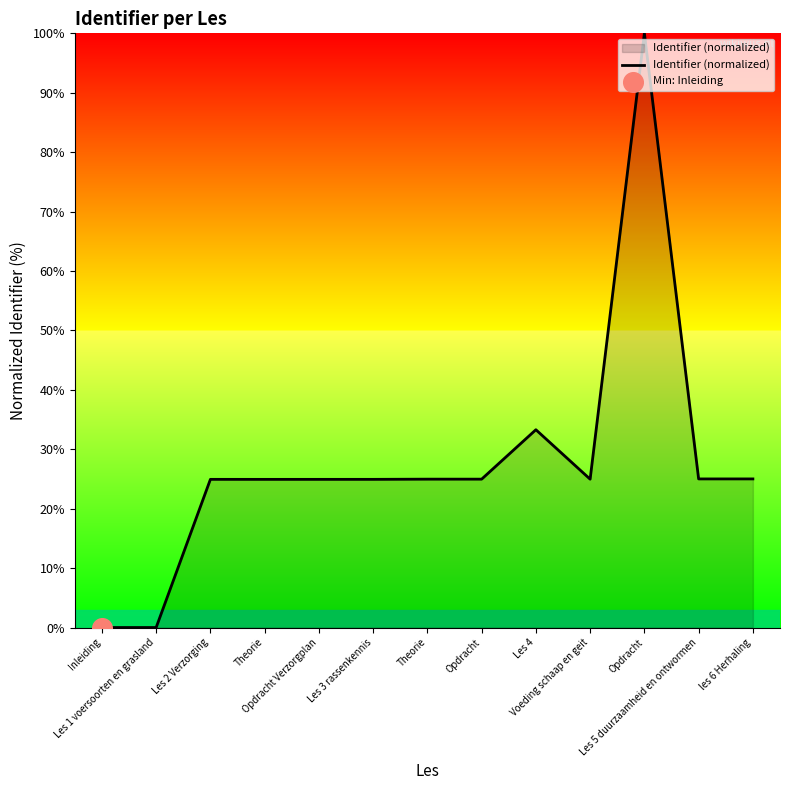

Between Les 1 voersoorten en grasland and Theorie, which is larger?

Theorie